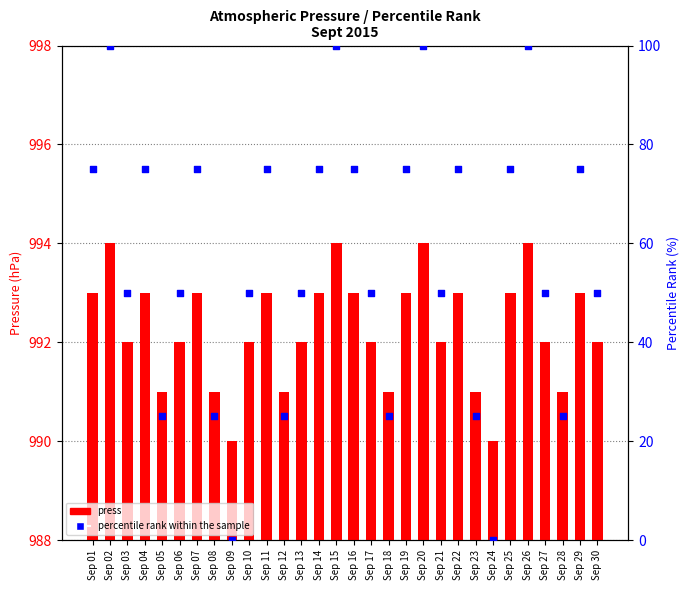

At how many categories does at least one series exceed 930?

30